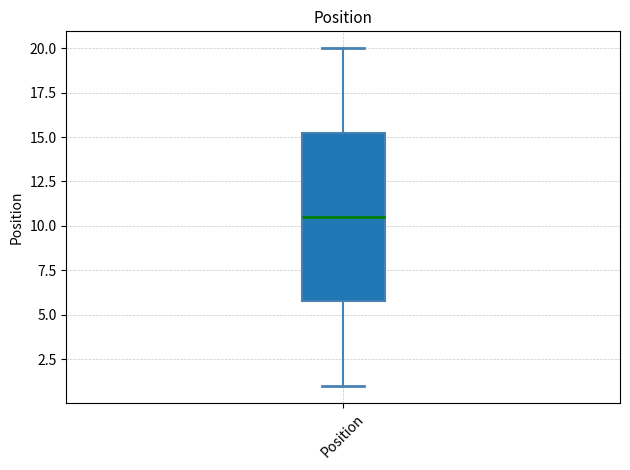

Transcribe this box plot: give where the median line is, the range the box spans, and where the two whiskers end, as read against the y-axis. The values are not printed on the chart, so give them approximately, as read against the axis.

median 10.5, box 6.0 to 15.5, whiskers 1.0 to 20.0